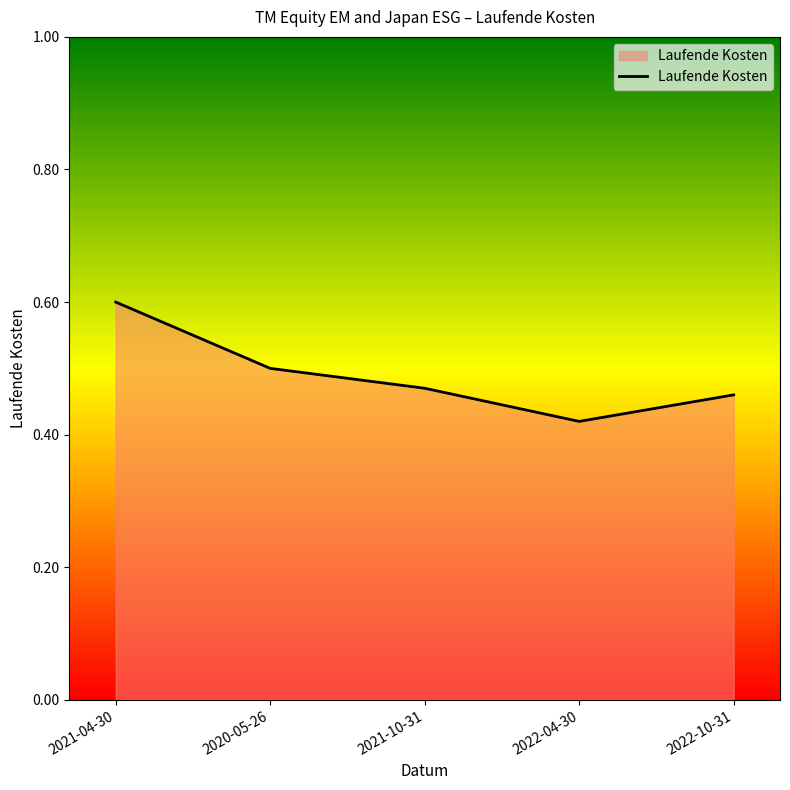

At which category does the data reach its first local valley?

2022-04-30